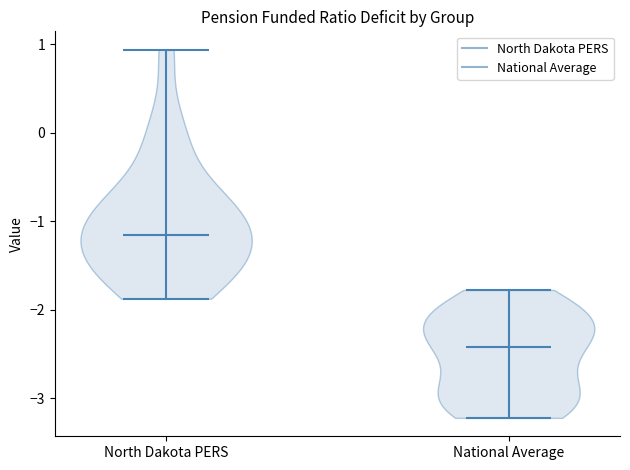

Reading left to right, read every violin against the y-axis: where its median line is, and the lowest and highest points it reaches. The values are not printed on the chart, so give them approximately, as read against the axis.

North Dakota PERS: median line -1.2, lowest point -1.9, highest point 0.9
National Average: median line -2.4, lowest point -3.2, highest point -1.8